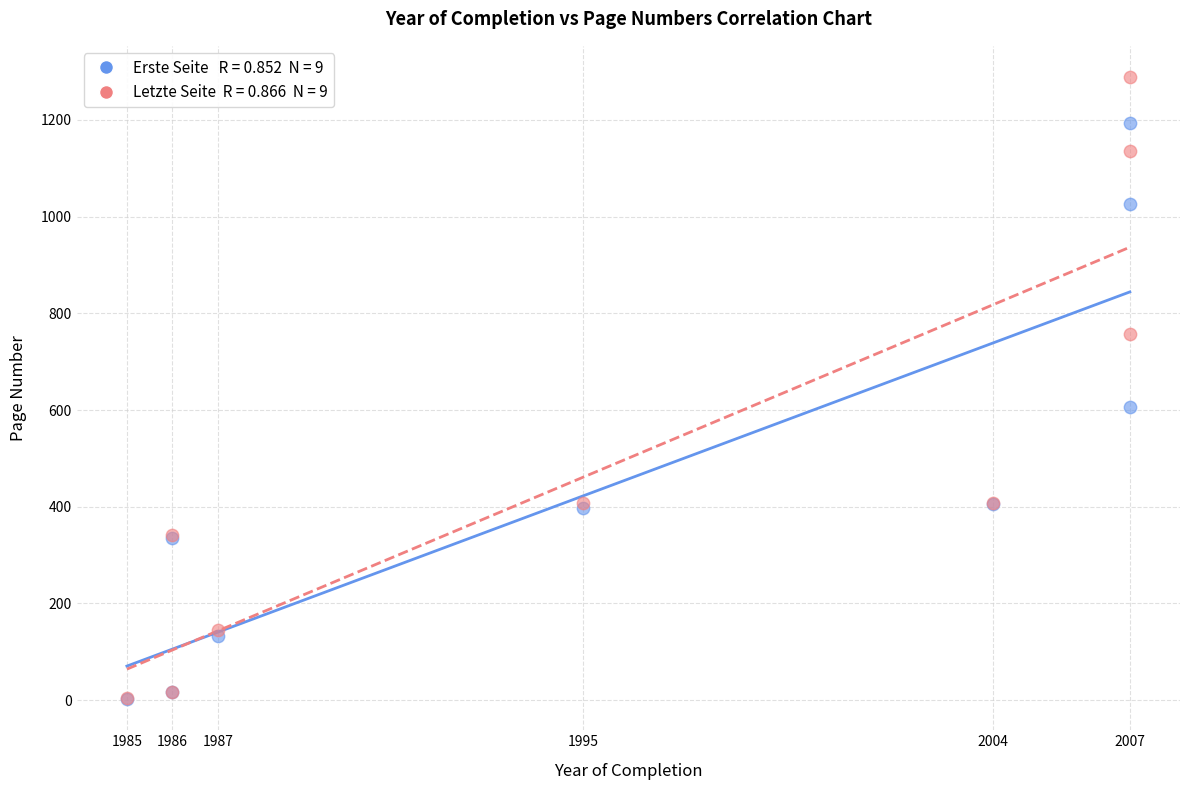

Across all series, what Y value is closest to 645?

607.0